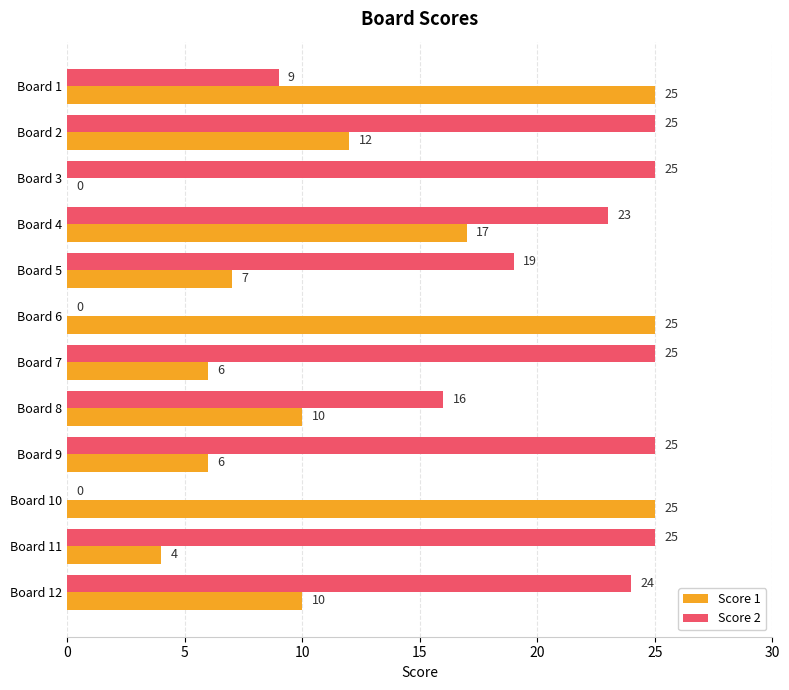

At which category is the sum across all series the highest?

Board 4